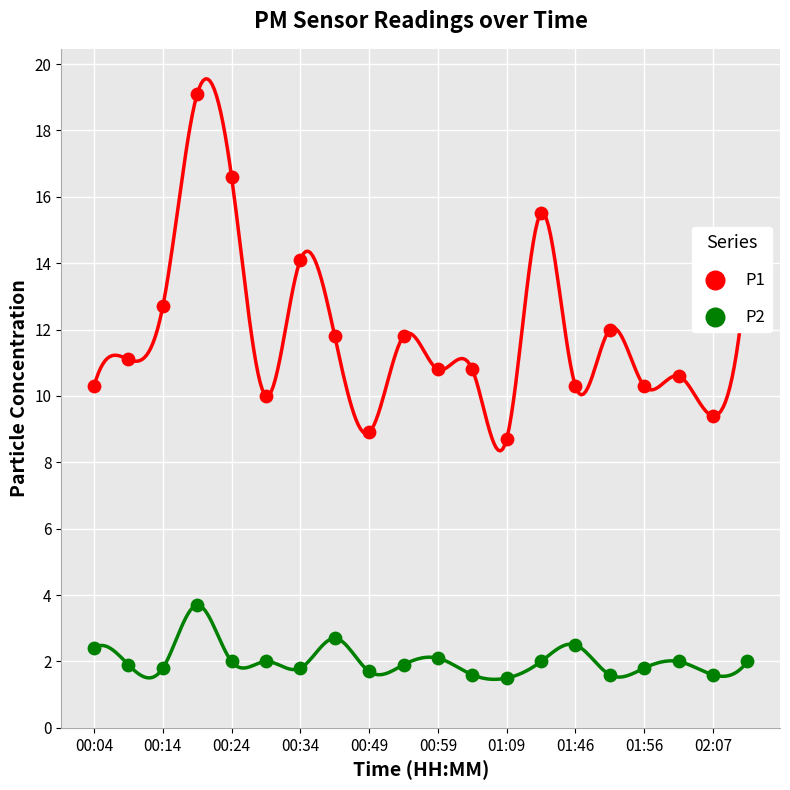

Which series reaches the minimum Y coordinate?

P2